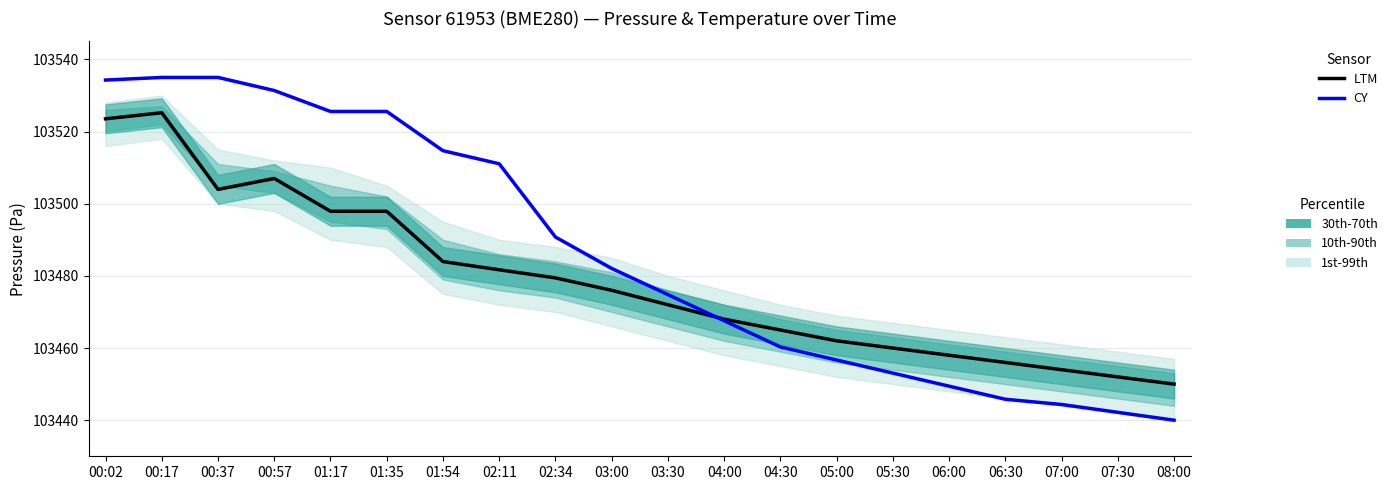

Is this an area chart (filled region under the line)?

No